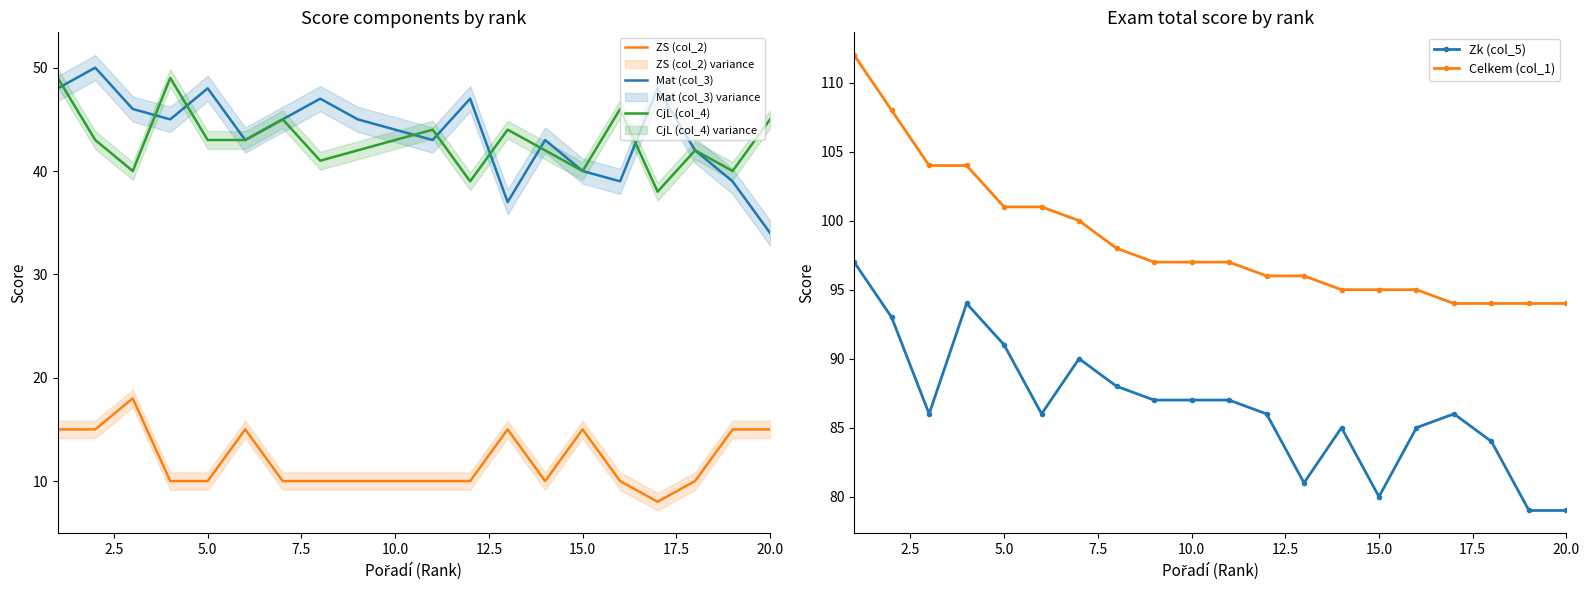

The value of Mat (col_3) at 15.0 is 63. True or false?

False